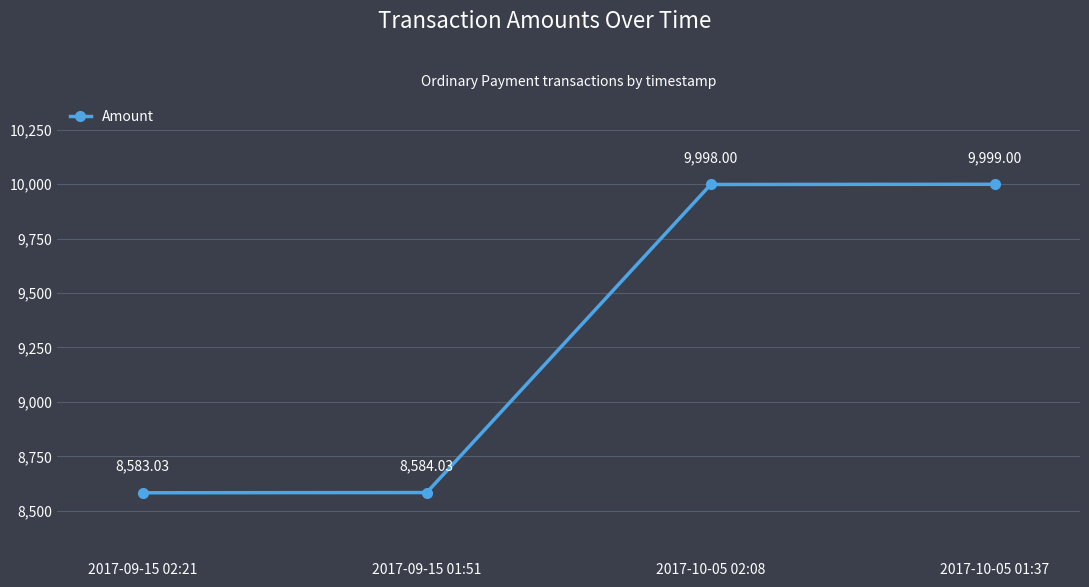

Between 2017-10-05 02:08 and 2017-09-15 02:21, which is larger?

2017-10-05 02:08